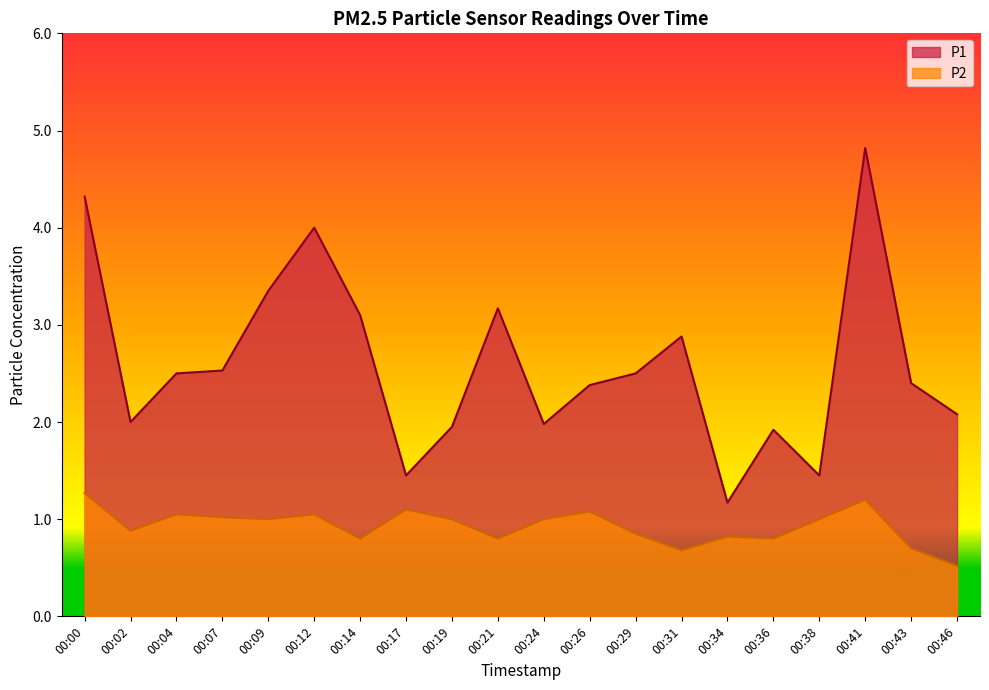

What is the total value across all series at 00:31?

3.6